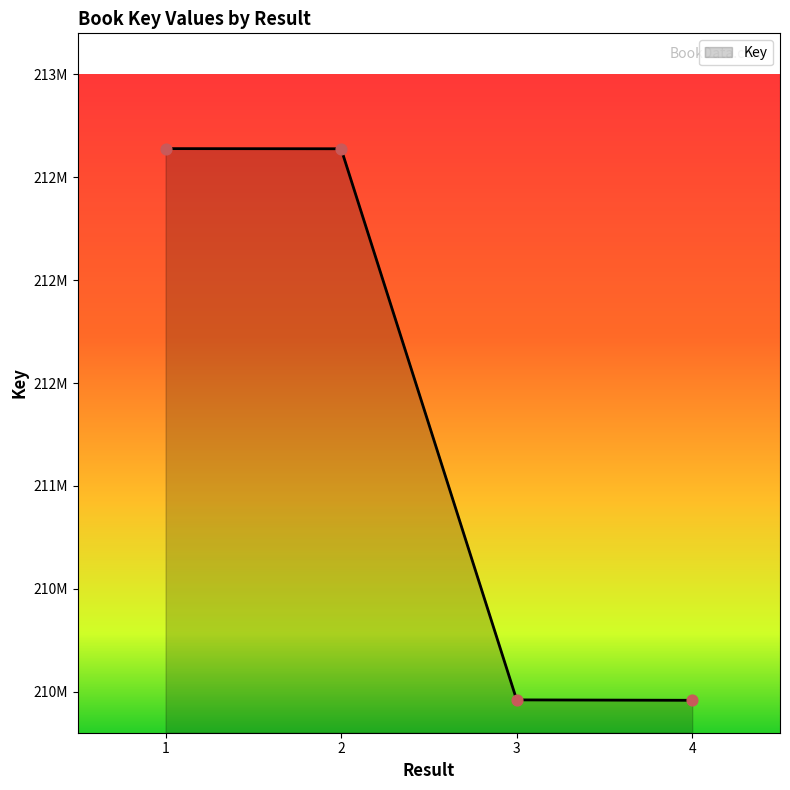

Does the chart have visible grid lines?

No